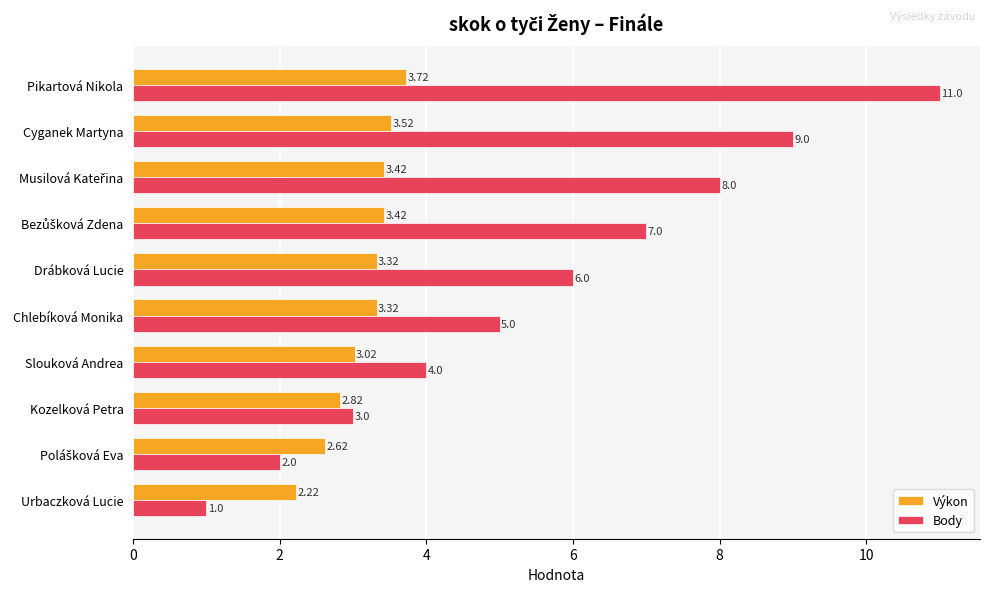

Is the value of Výkon at Urbaczková Lucie greater than the value of Body at Urbaczková Lucie?

Yes